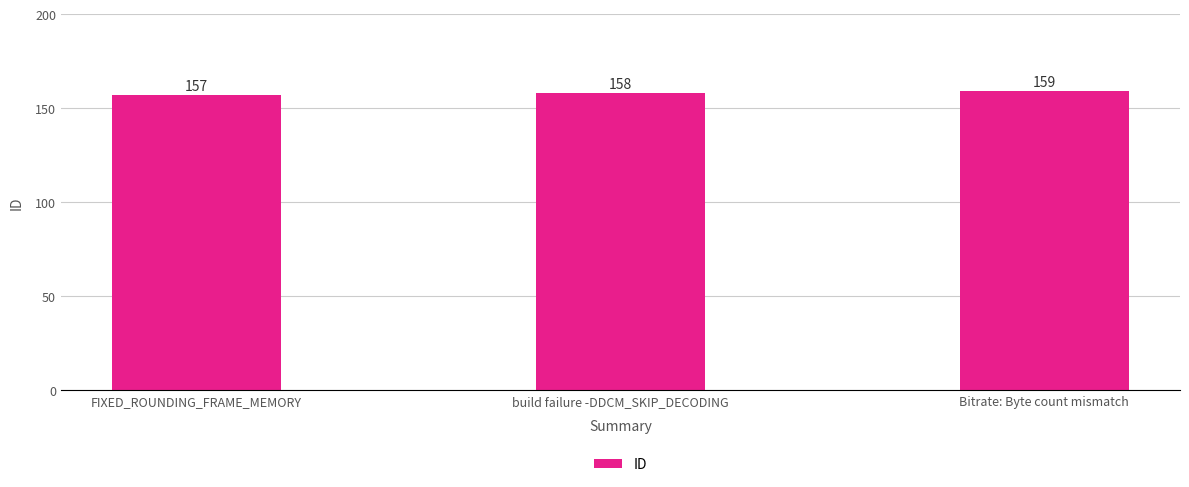

Reading left to right, what are all the values shown in this chart?

157	158	159